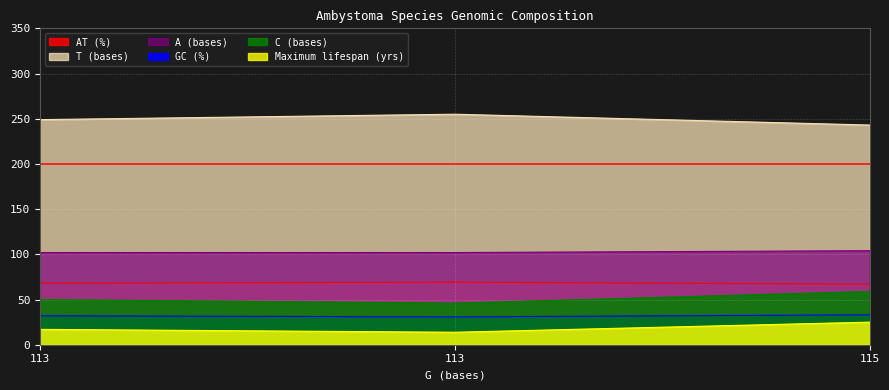

Rank the series by their maximum value, from highest to lowest.

T (bases), A (bases), GC (%), C (bases), AT (%), Maximum lifespan (yrs)